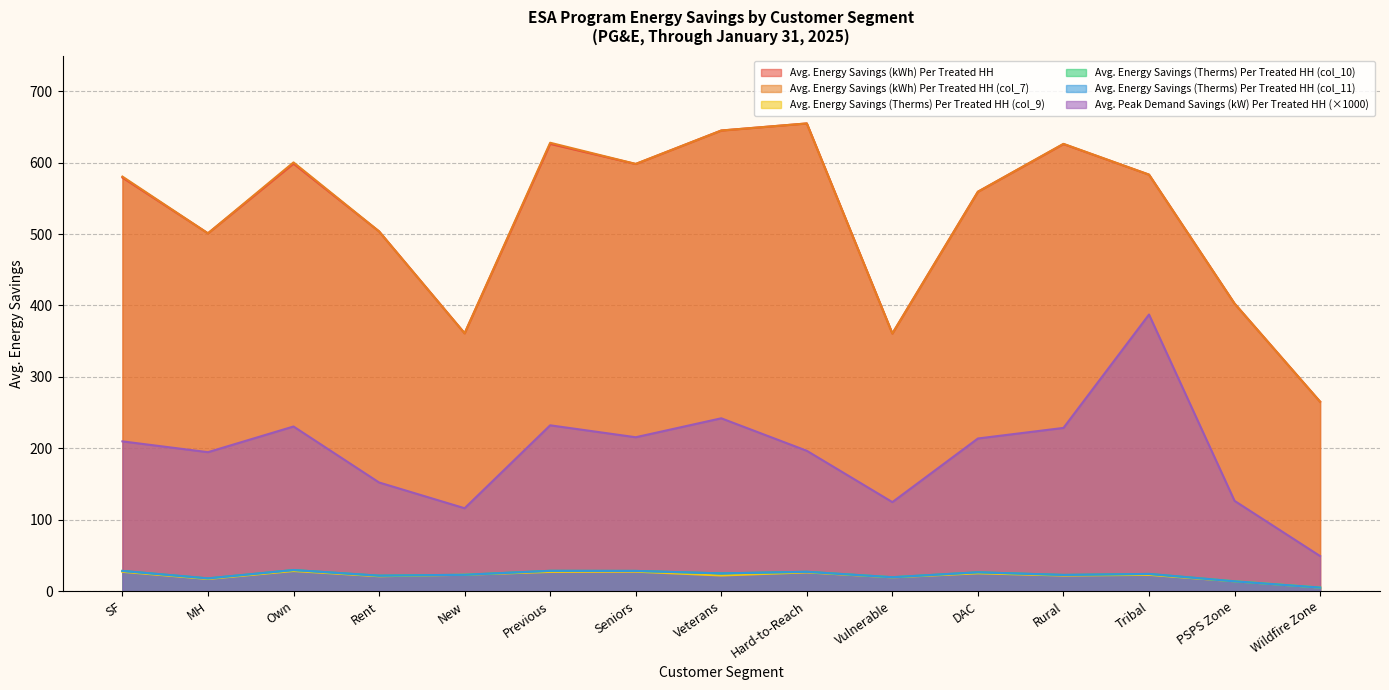

What is the highest value of the Avg. Peak Demand Savings (kW) Per Treated HH series?

387.3